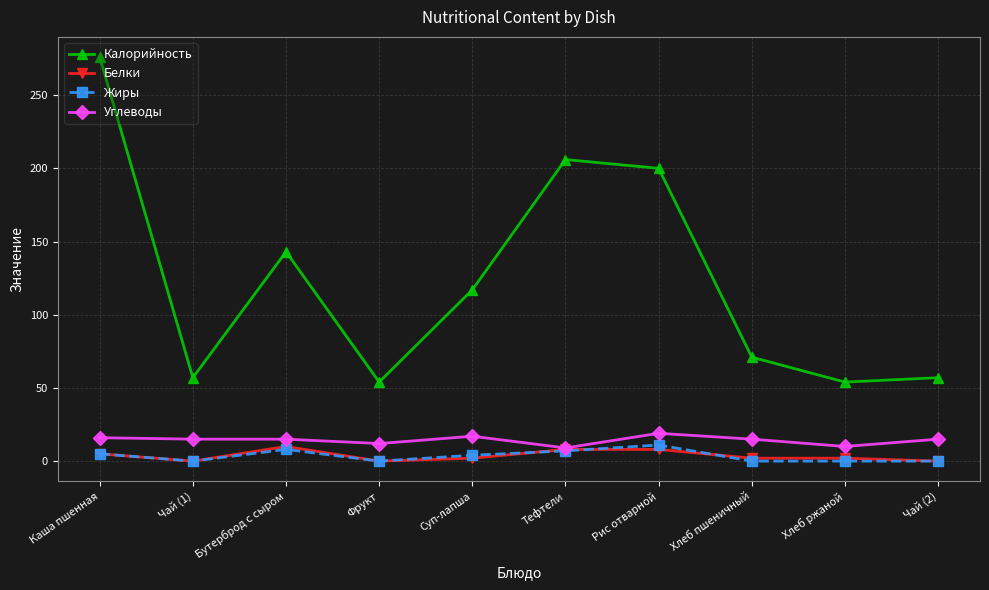

True or false: Белки and Калорийность intersect in this chart.

False